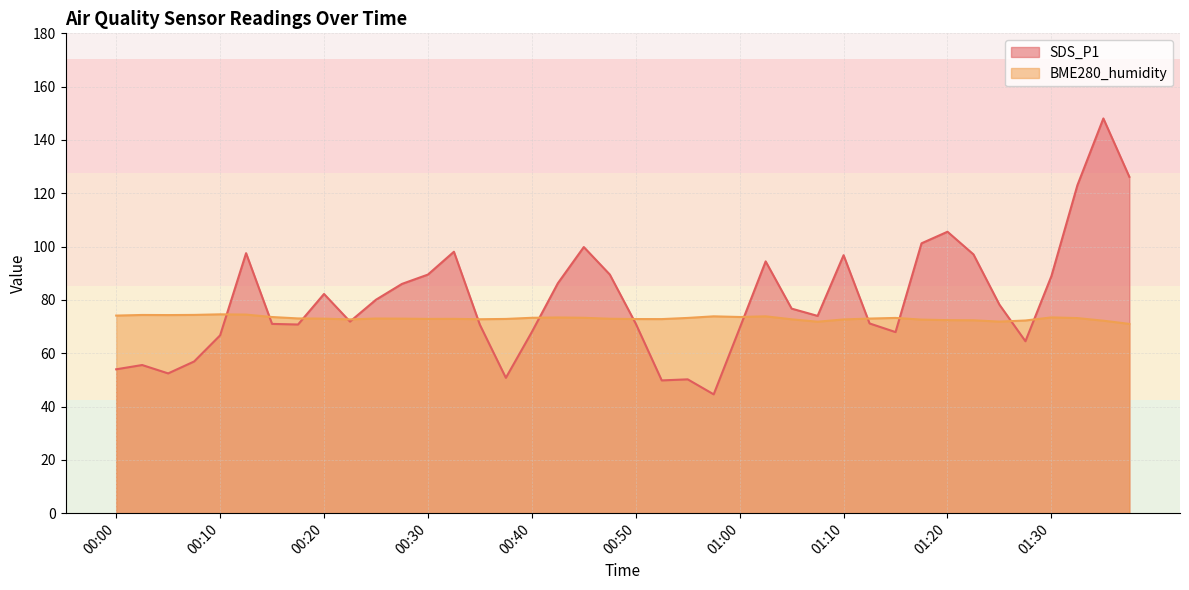

Which label corresponds to the largest value in the chart?

01:35